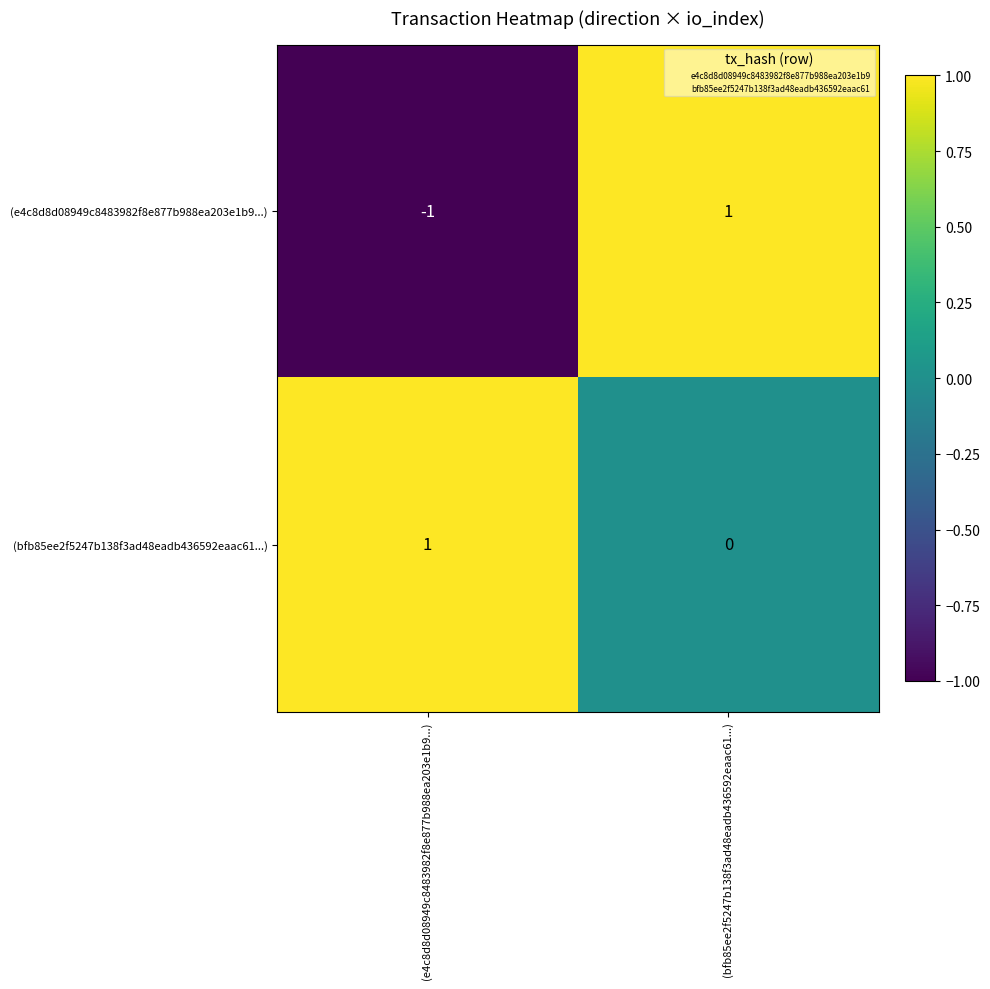

What is the greatest value displayed?

1